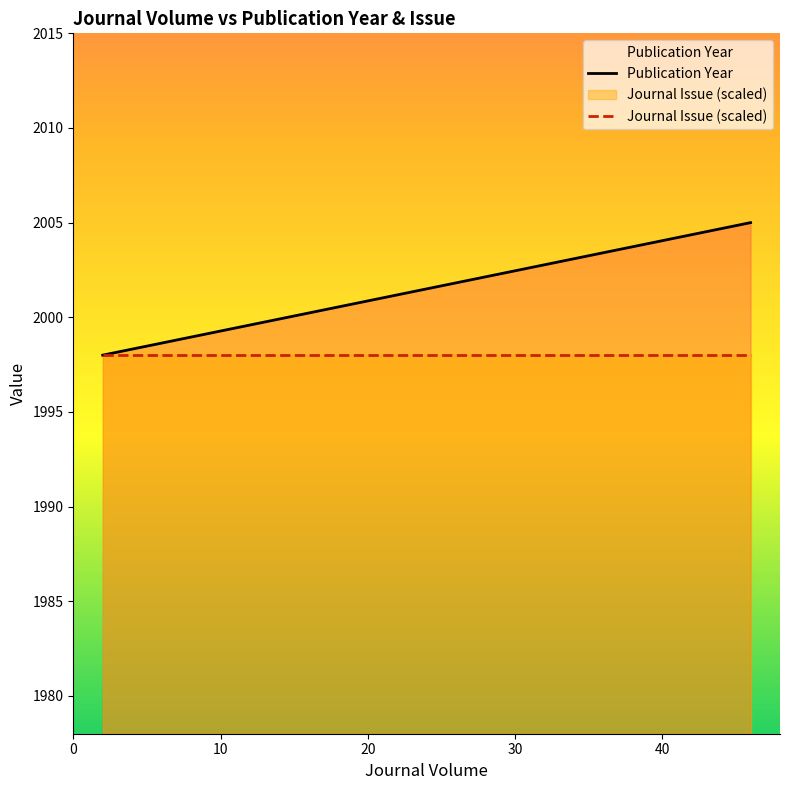

Which series has the widest spread of values?

Publication Year